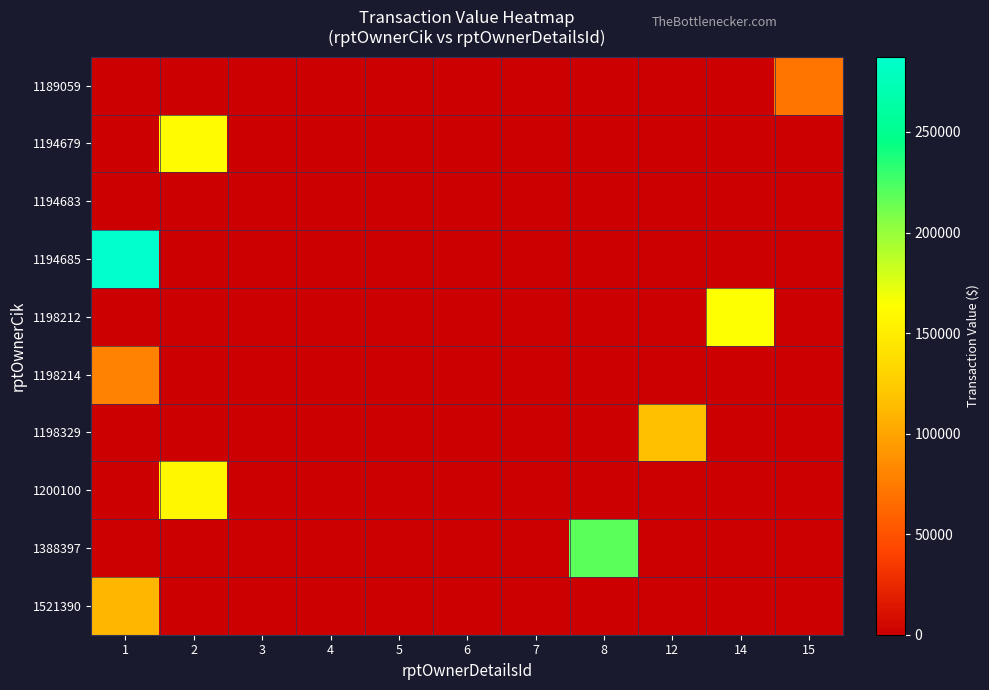

At how many categories does at least one series exceed 147817?

4